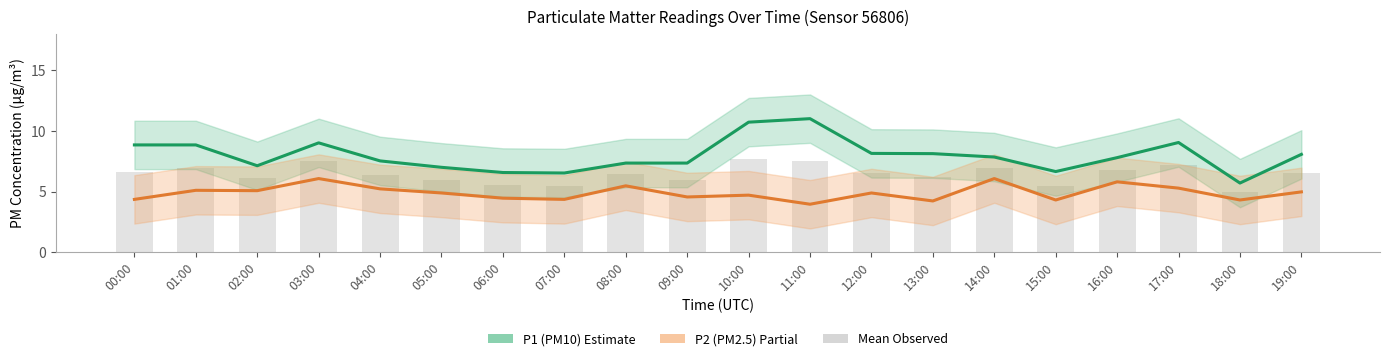

Count the number of categories in the chart.

20